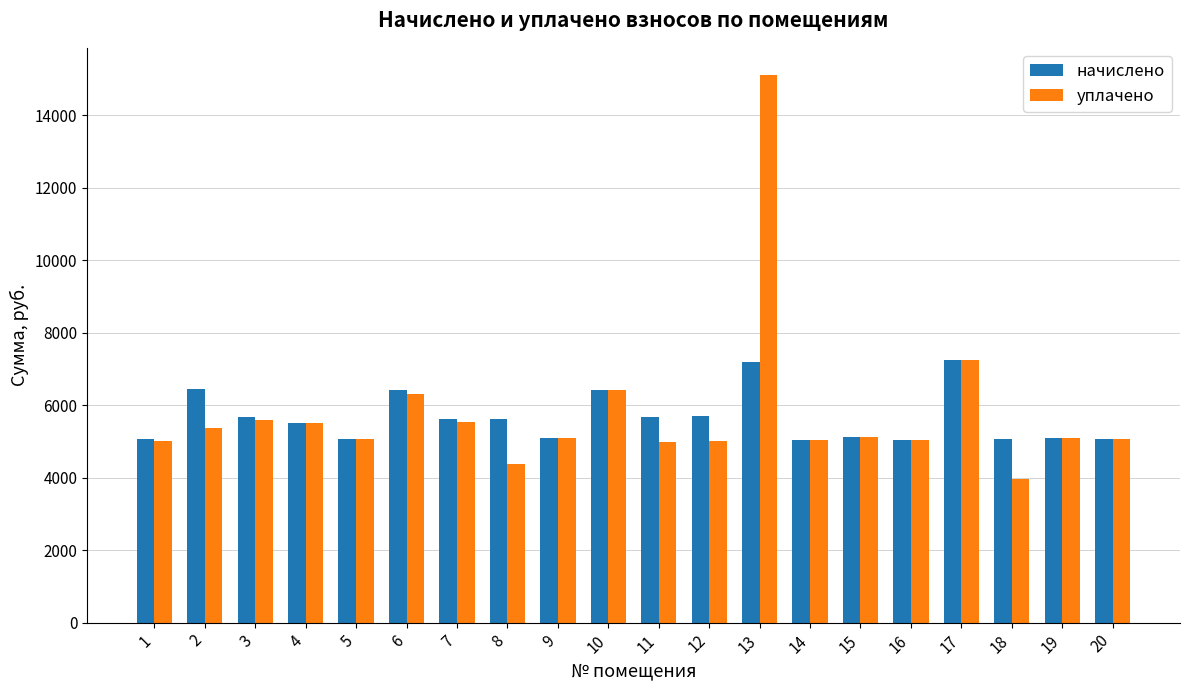

What is the minimum value shown in the chart?

3950.9